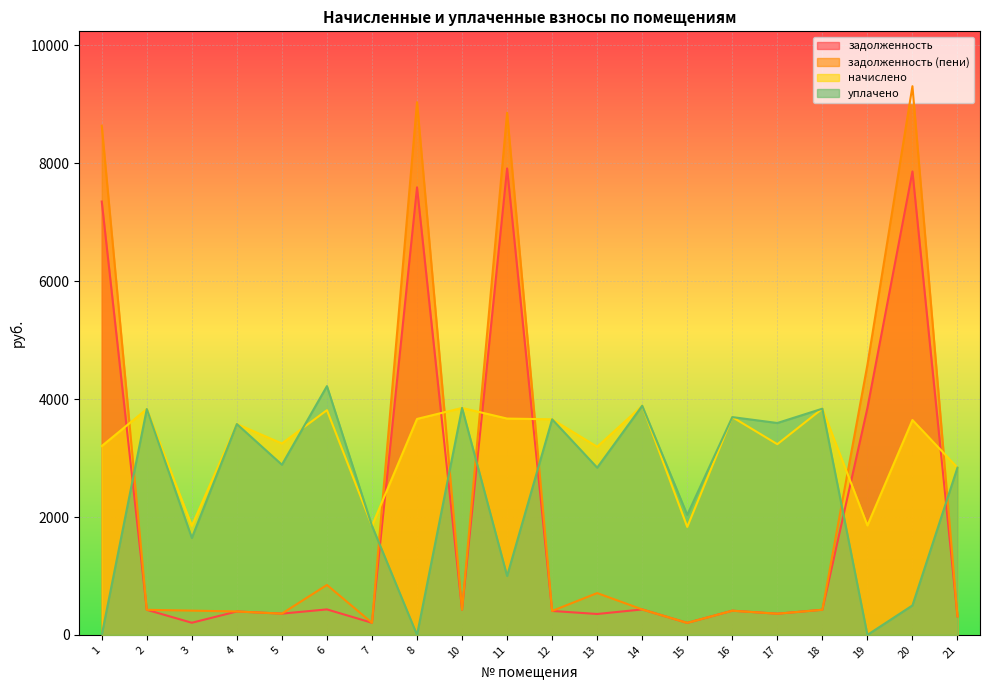

What is the lowest value of the начислено series?

1832.0